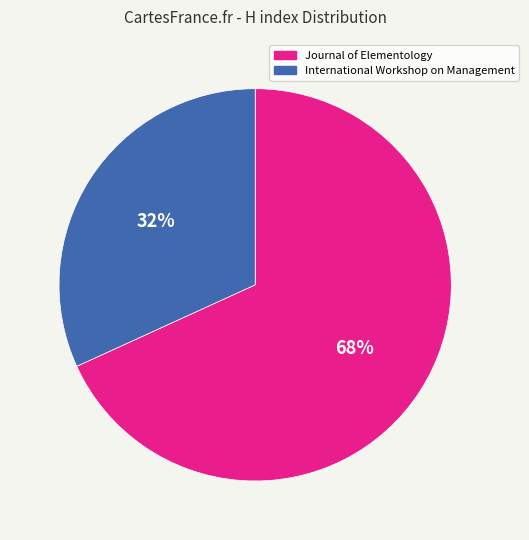

Is International Workshop on Management the majority of the pie?

No